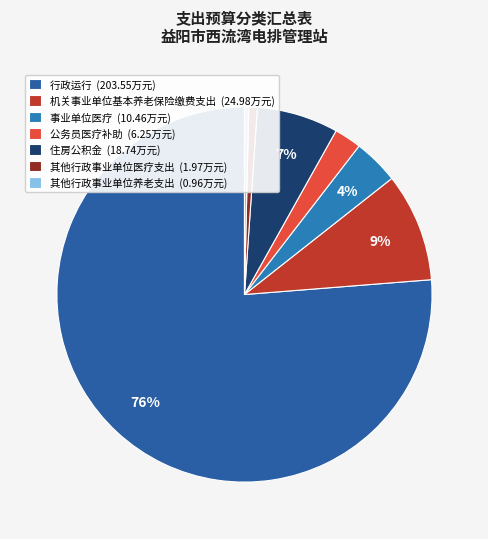

To the nearest percent, what portion does 公务员医疗补助 represent?

2%